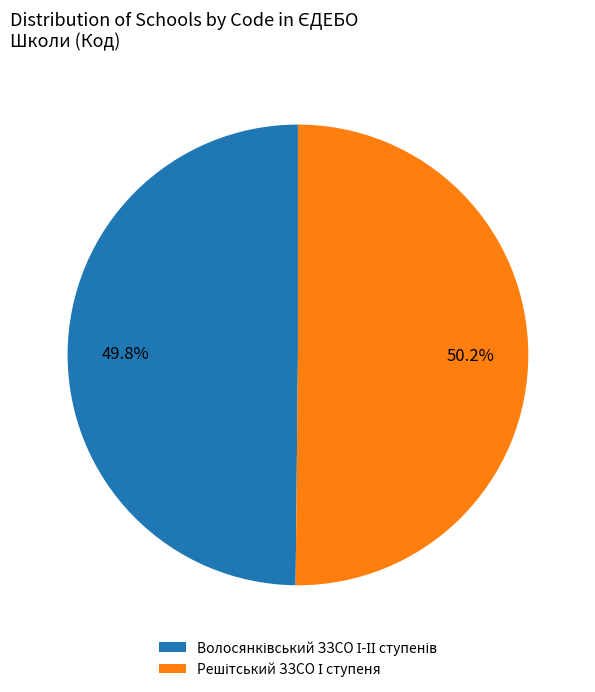

Does any single category account for the majority?

Yes